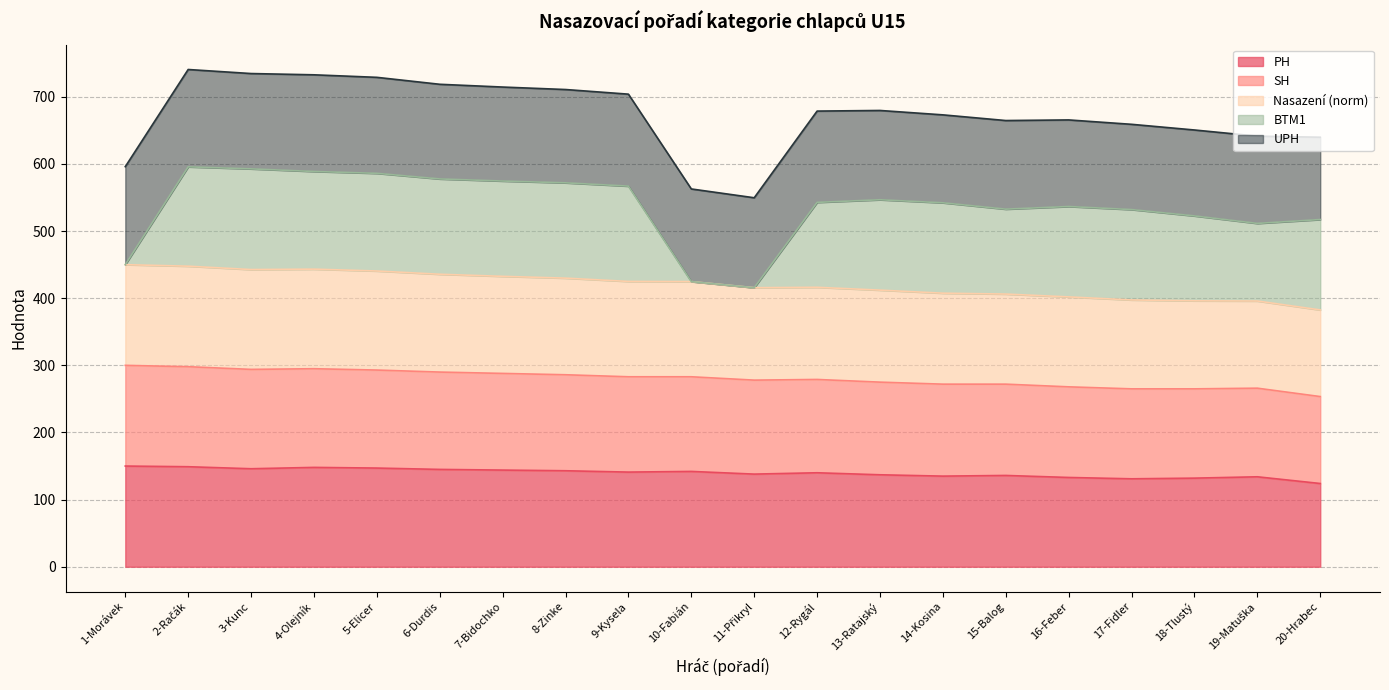

What is the total value across all series at 13-Ratajský?

679.7